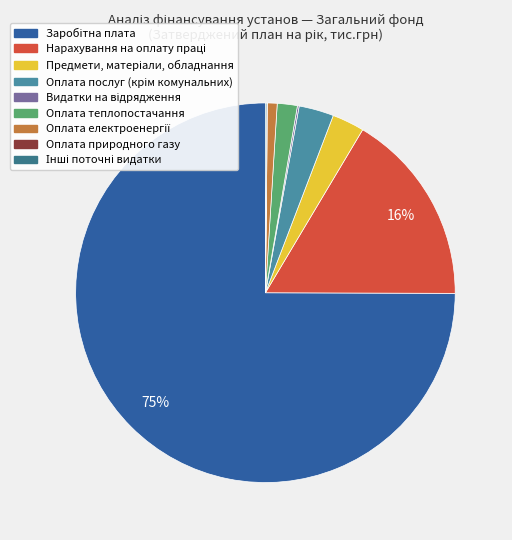

To the nearest percent, what percentage of the pie is Оплата послуг (крім комунальних)?

3%